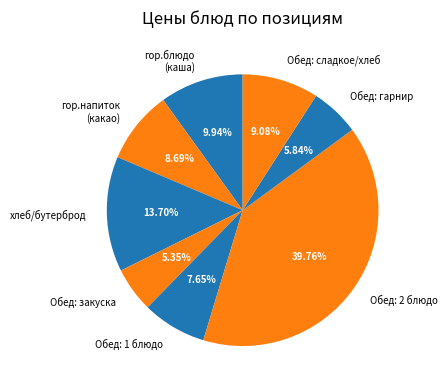

Is there any slice that represents more than half of the pie?

No